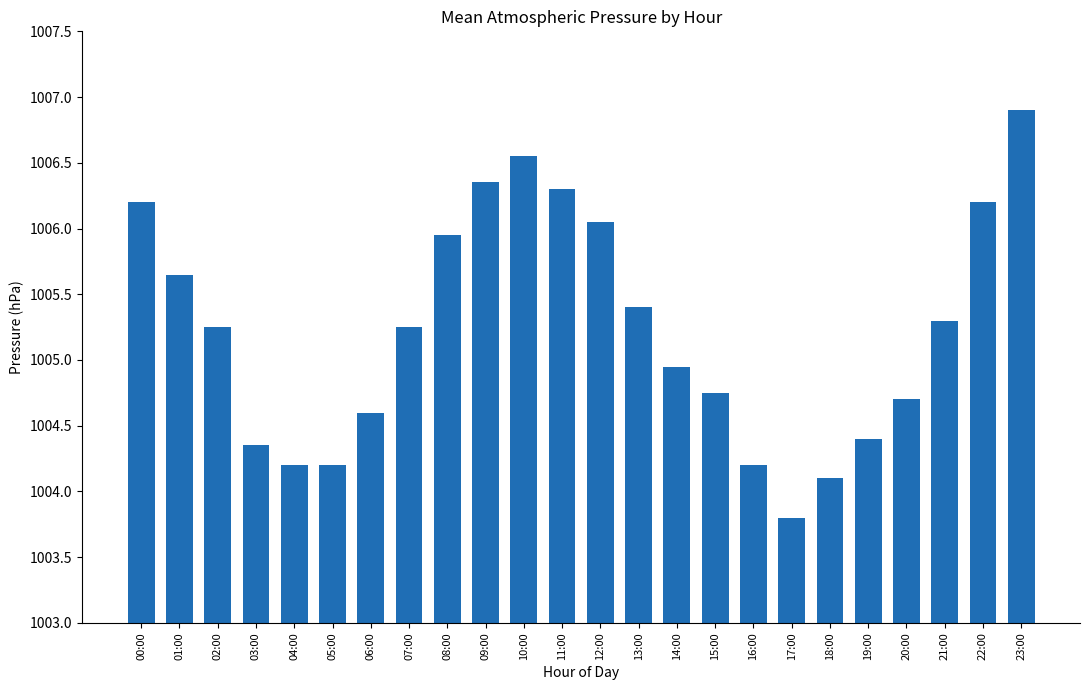

How many values exceed 1005?

13